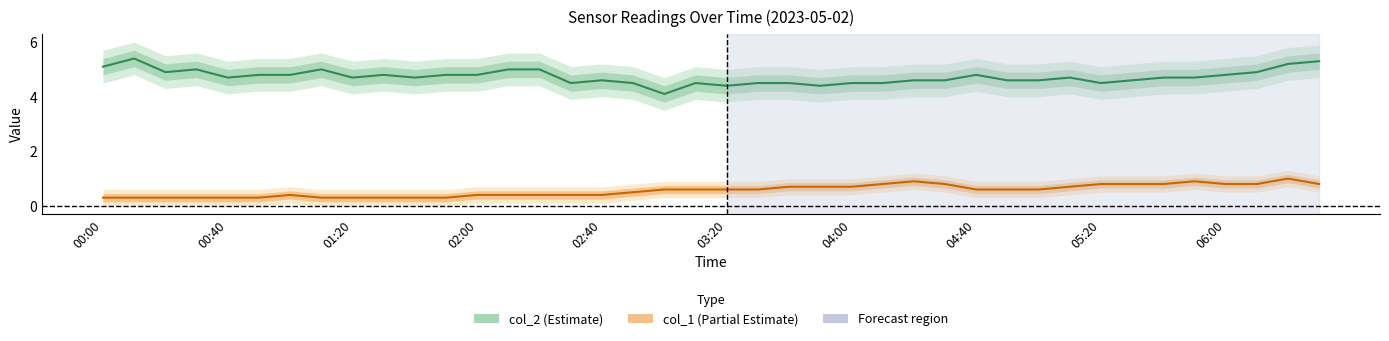

The value of col_1 at 35 is 0.9. True or false?

True